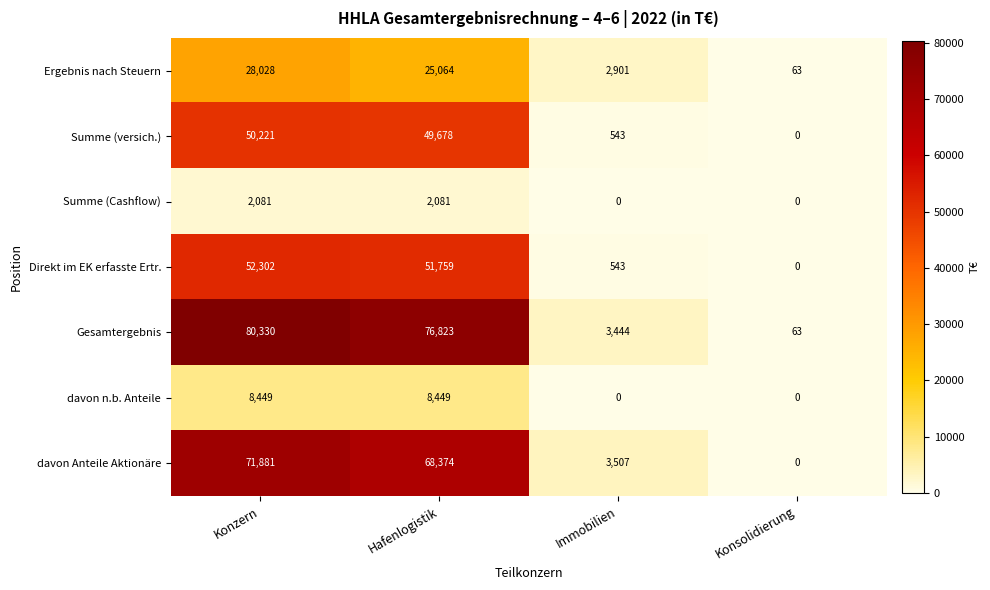

What is the difference between the maximum and minimum values in the Summe (Cashflow) series?

2081